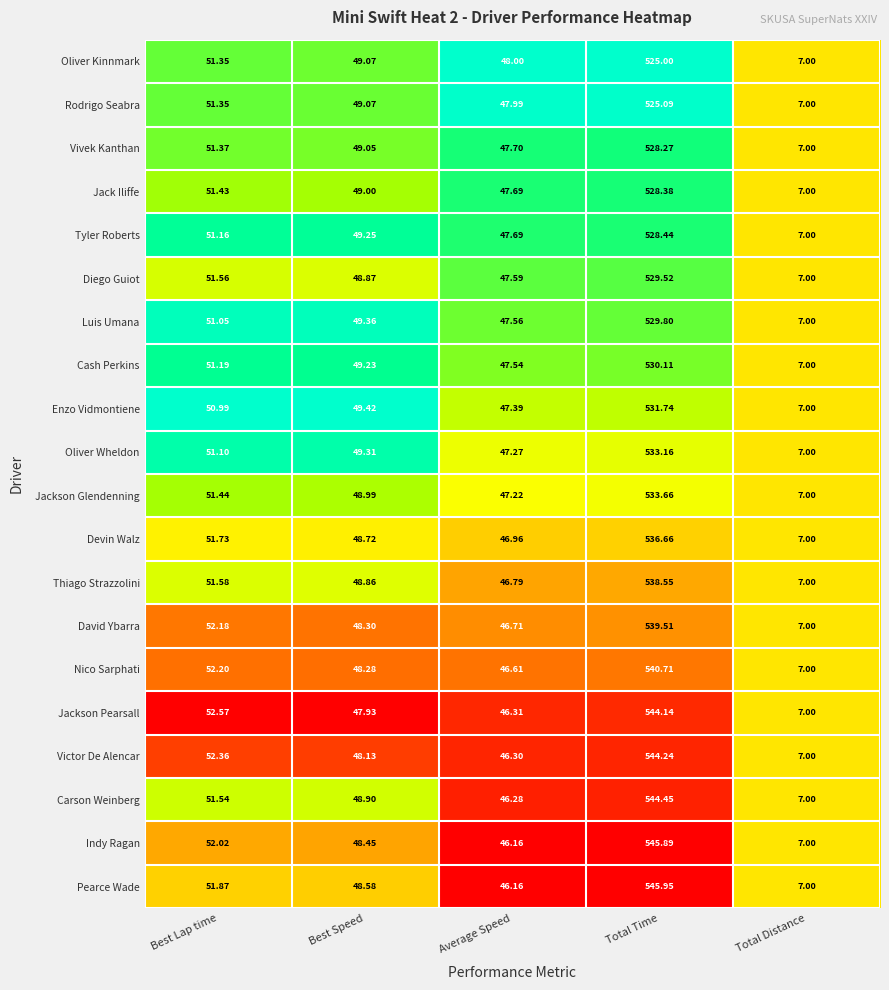

At which category is the sum across all series the highest?

Total Time